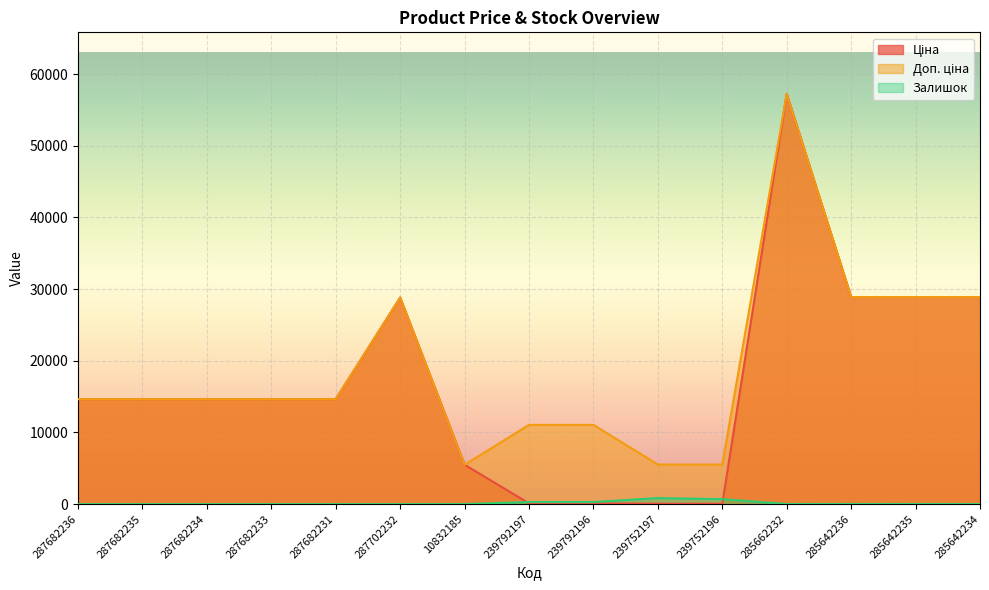

At which category does Доп. ціна reach its first local valley?

10832185